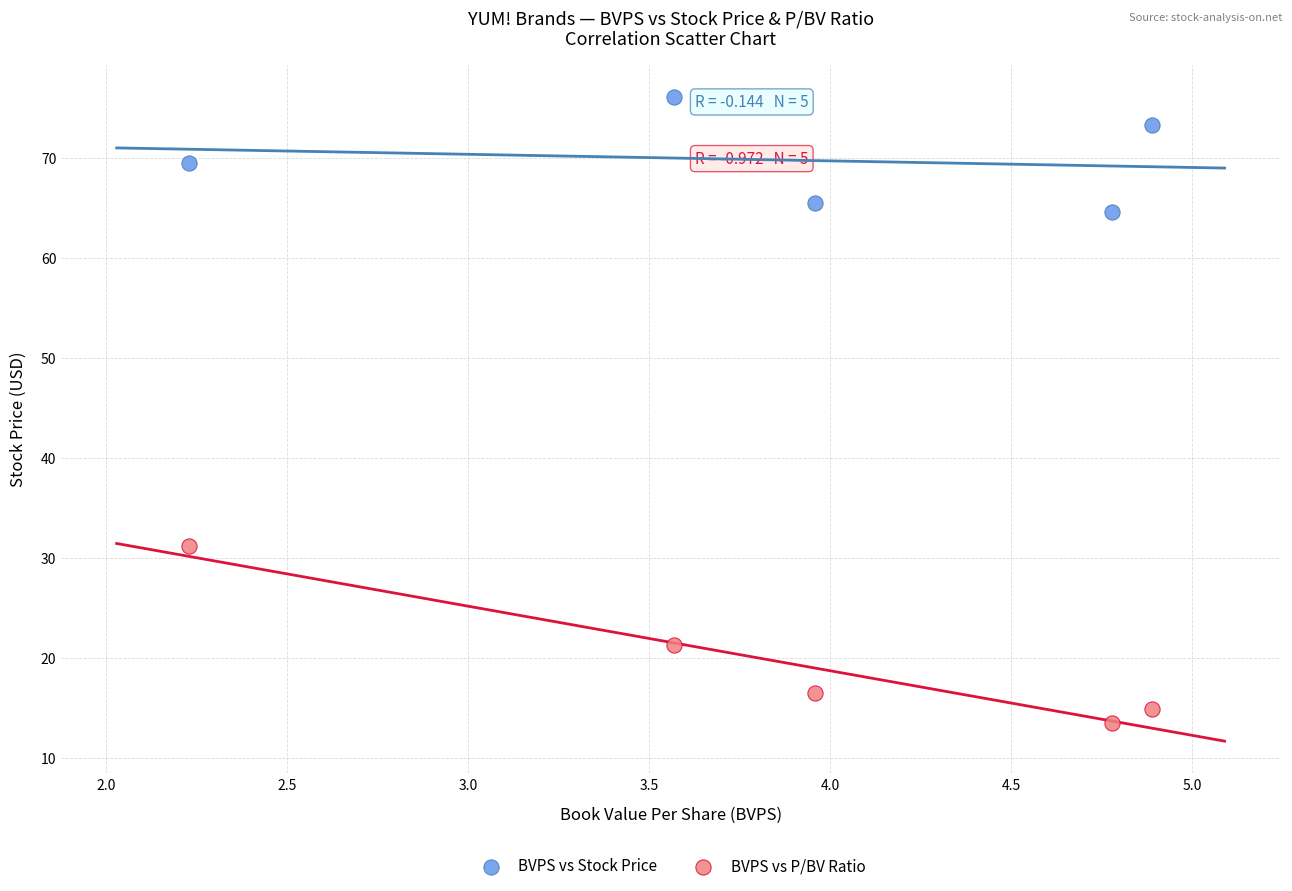

Across all series, what Y value is closest to 44?

31.2